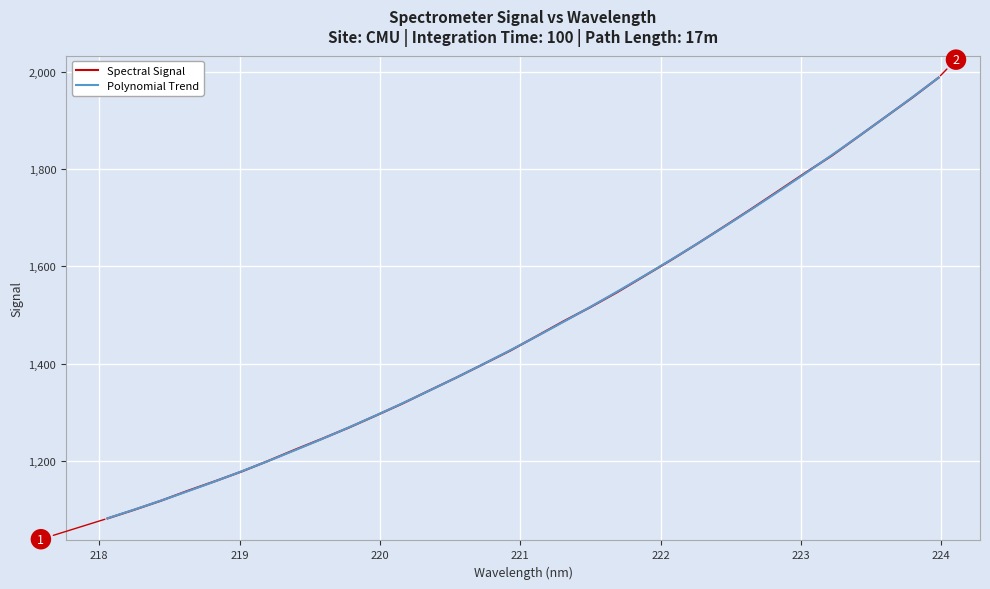

Reading left to right, extract all data points from this chart.

1081.5	1099.3	1118.1	1138.5	1157.9	1178.0	1200.0	1223.1	1245.4	1268.4	1293.0	1318.0	1344.7	1371.1	1398.6	1426.3	1456.4	1486.9	1515.9	1546.7	1579.6	1612.6	1646.8	1682.0	1717.8	1754.4	1791.3	1827.2	1866.7	1906.5	1946.3	1988.1